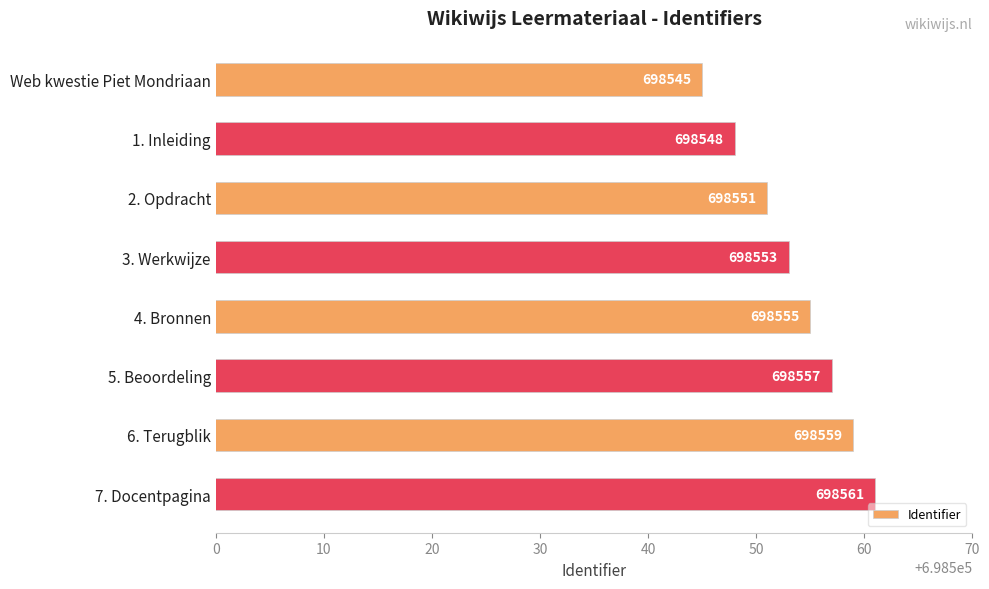

How many bars are there in total?

8